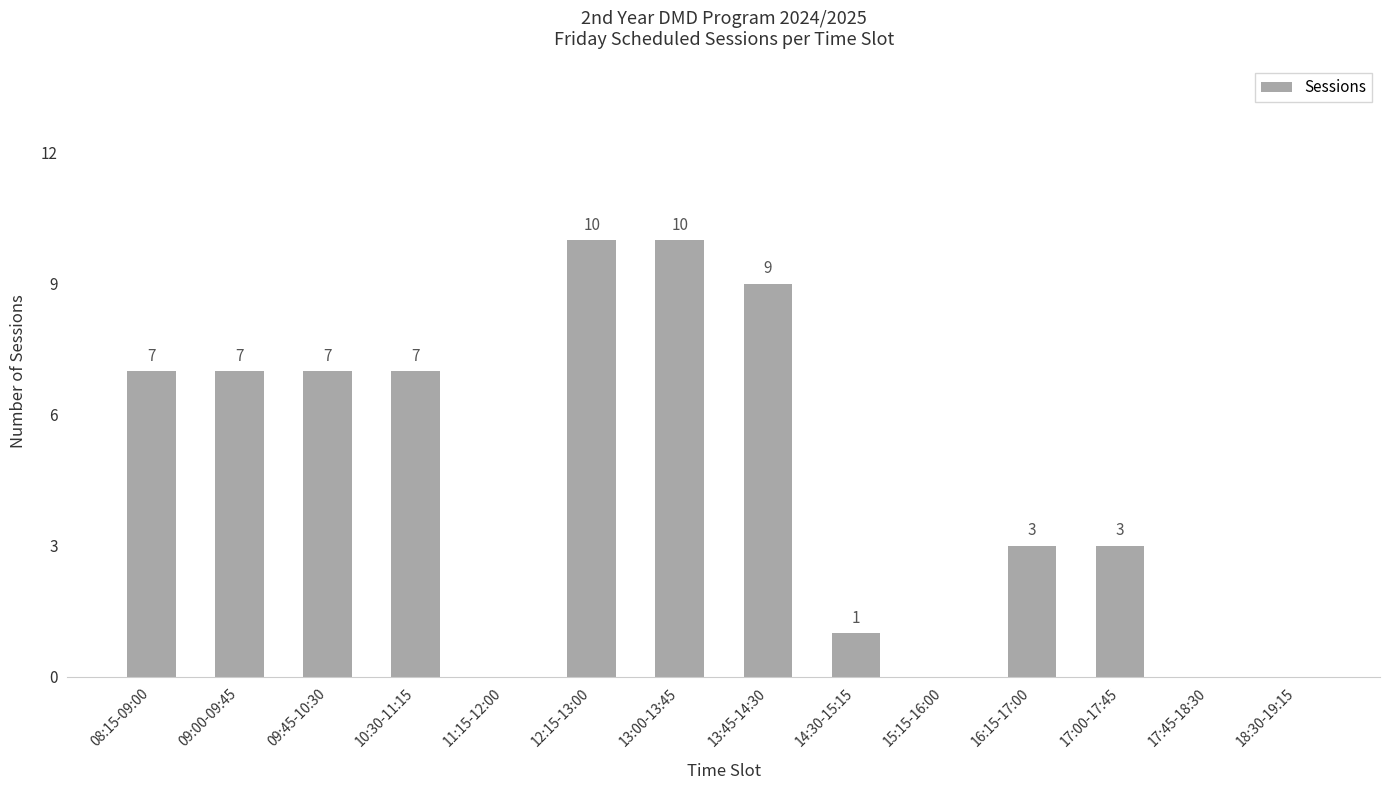

Which has a higher value, 09:45-10:30 or 13:00-13:45?

13:00-13:45